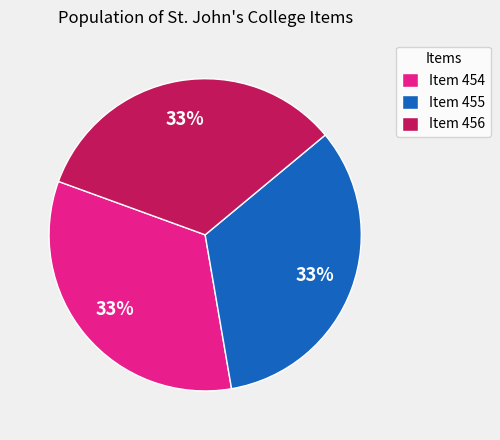

What percentage is the Item 456 slice, to the nearest percent?

33%